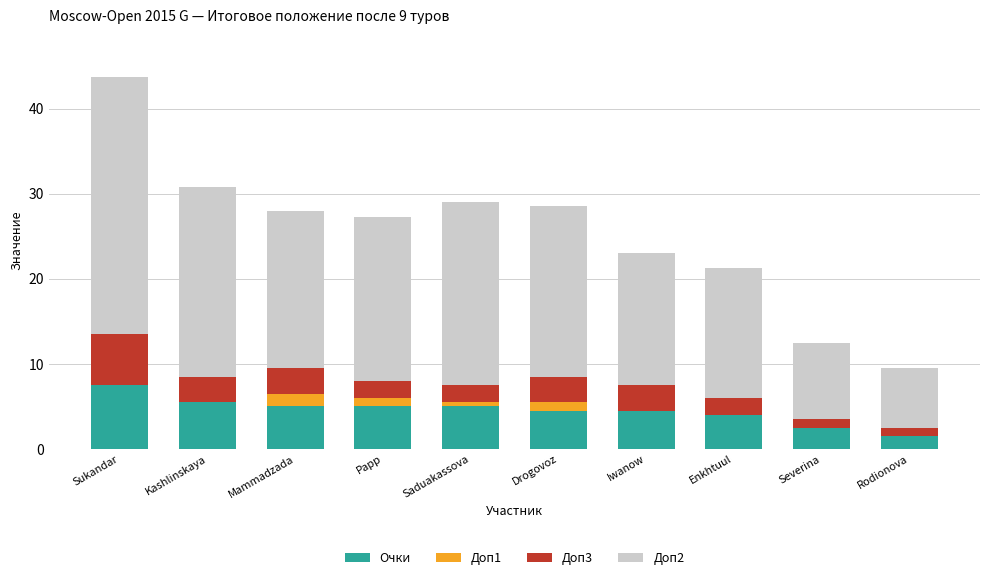

Which category has the highest value in the Очки series?

Sukandar